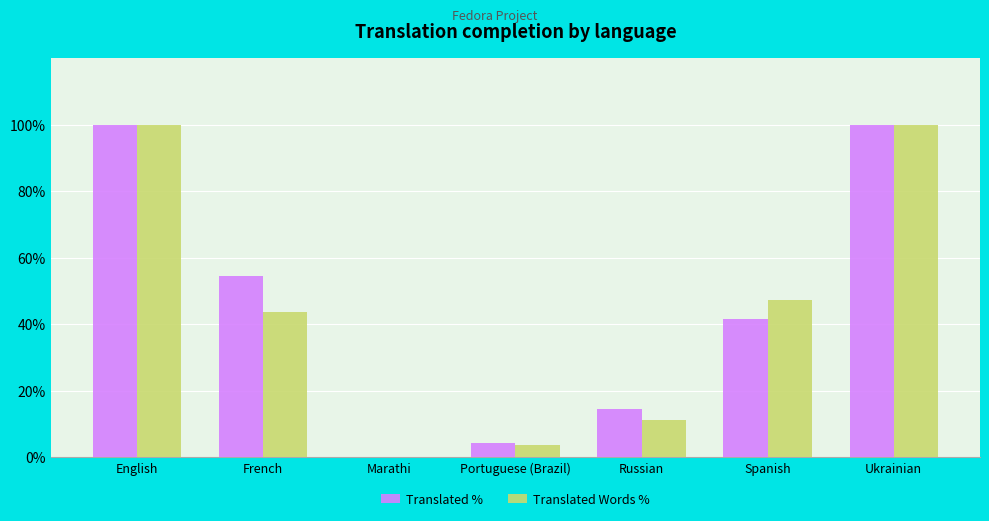

What is the approximate value of Translated % at Spanish?

41.7